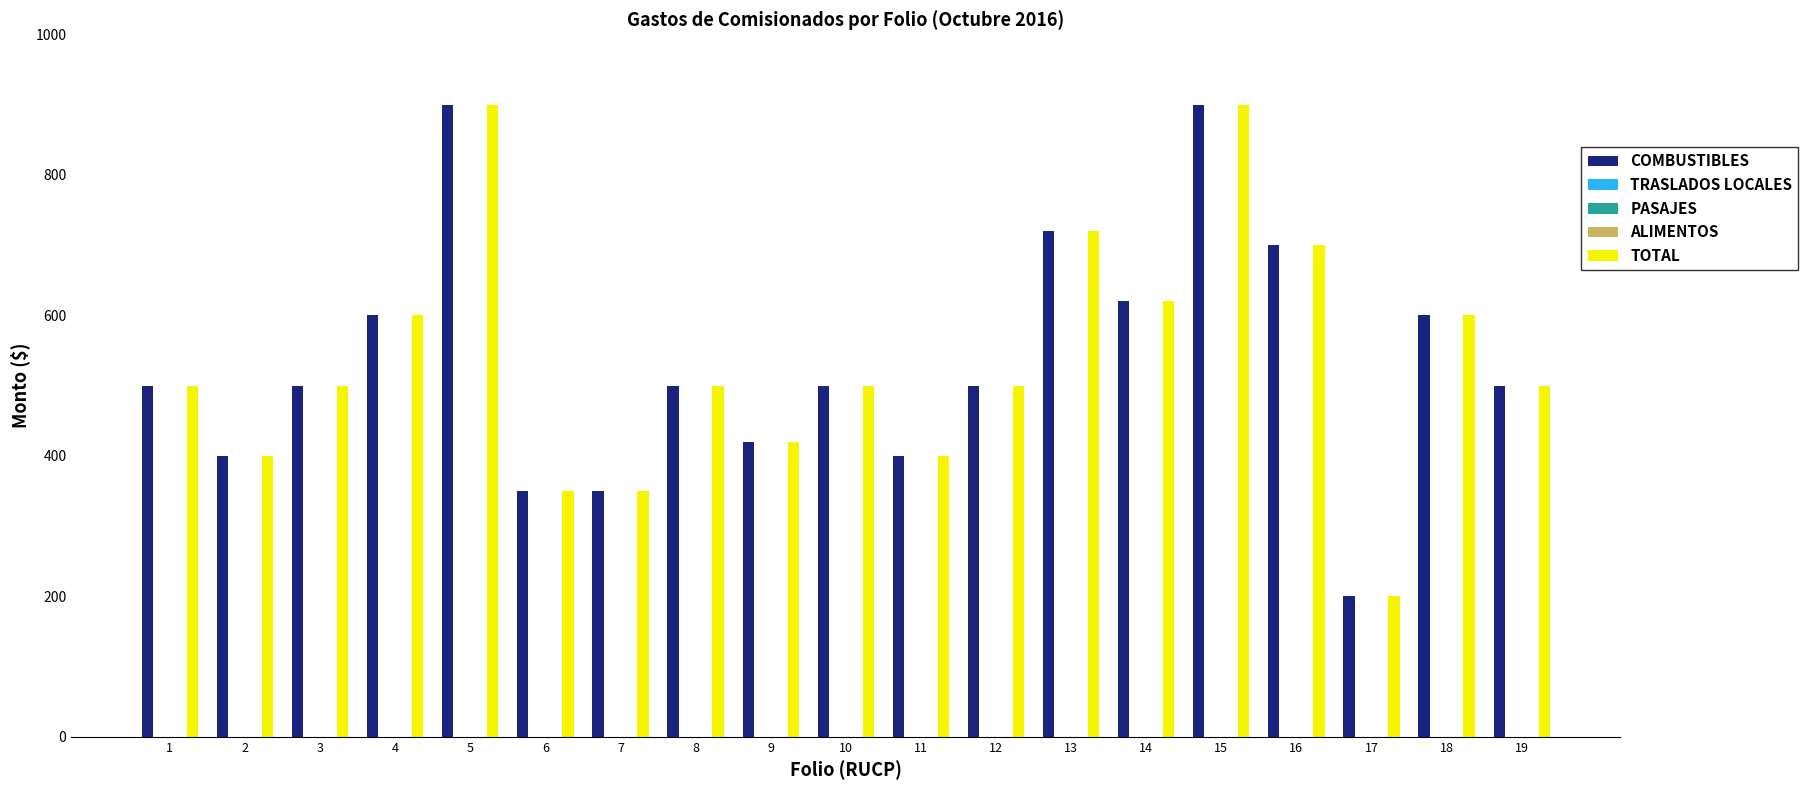

At how many categories does at least one series exceed 626?

4